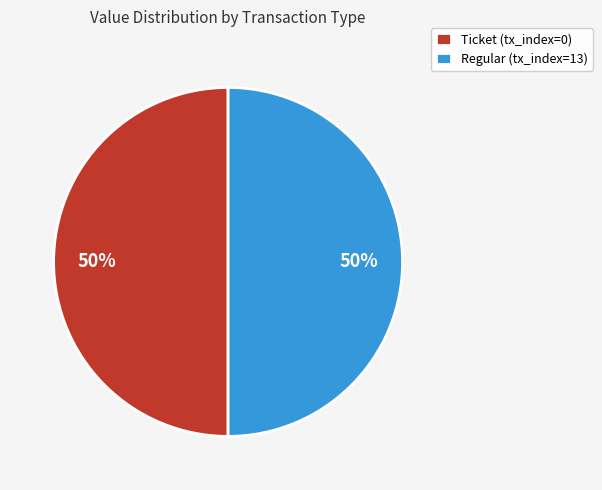

True or false: Ticket (tx_index=0) accounts for 50% of the total.

True